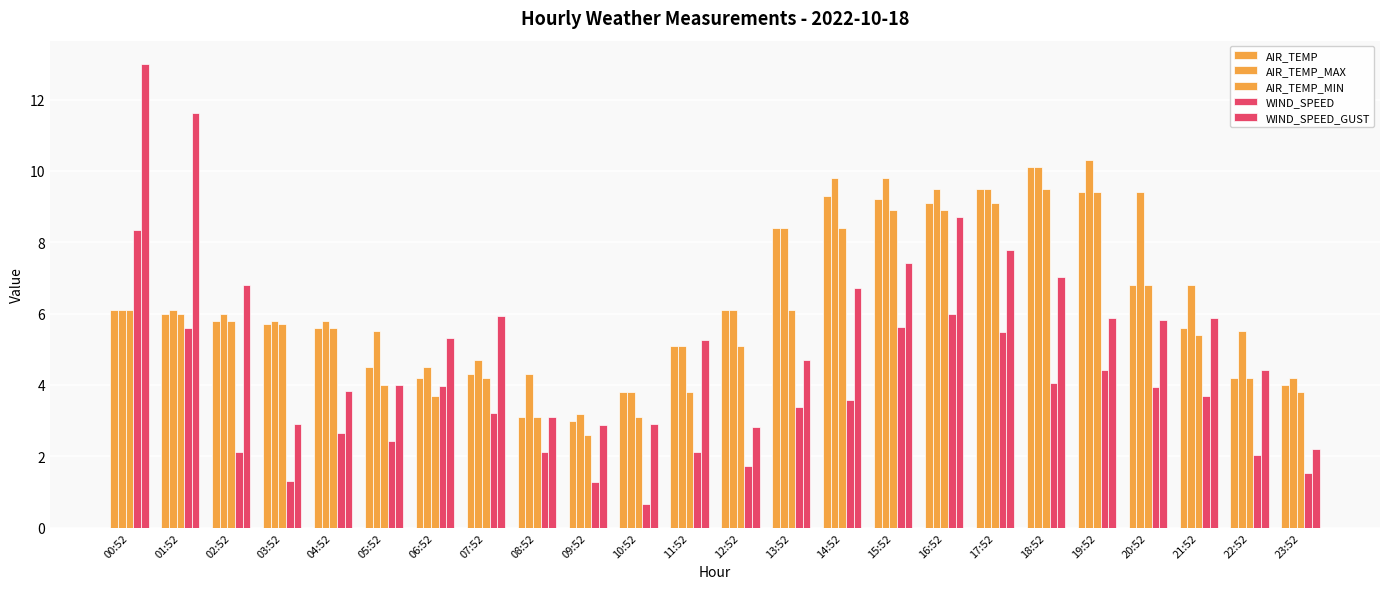

Are the bars horizontal?

No